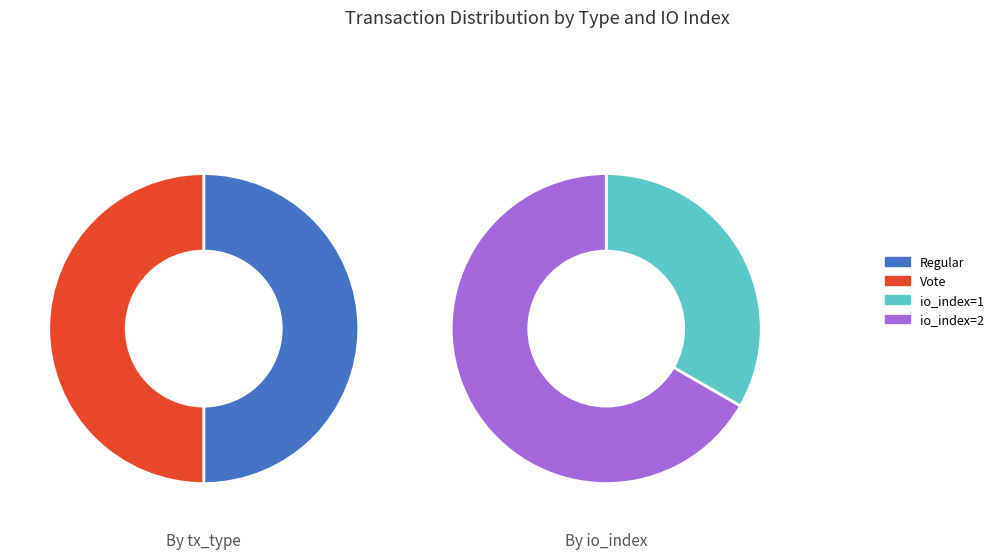

Is it true that Regular is 45% of the pie?

False